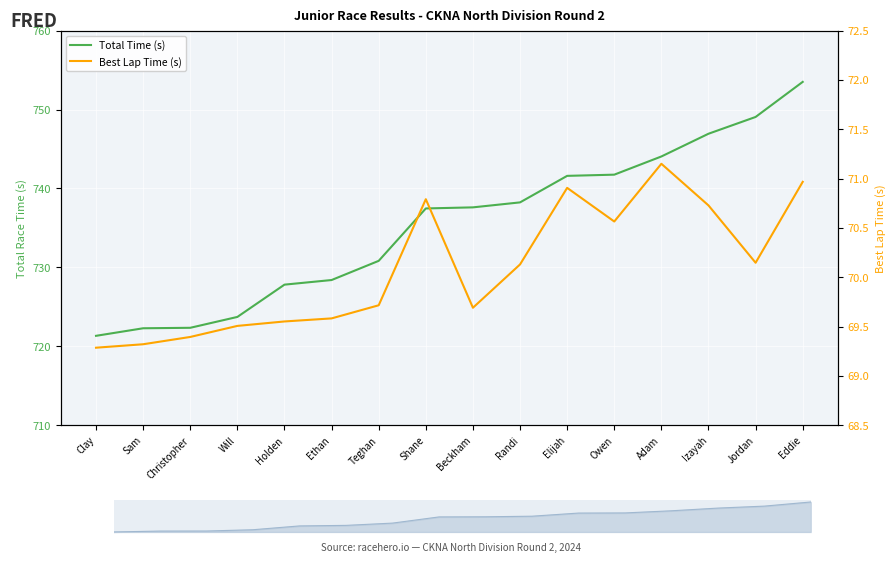

True or false: Total Time (s) and Best Lap Time (s) intersect in this chart.

False